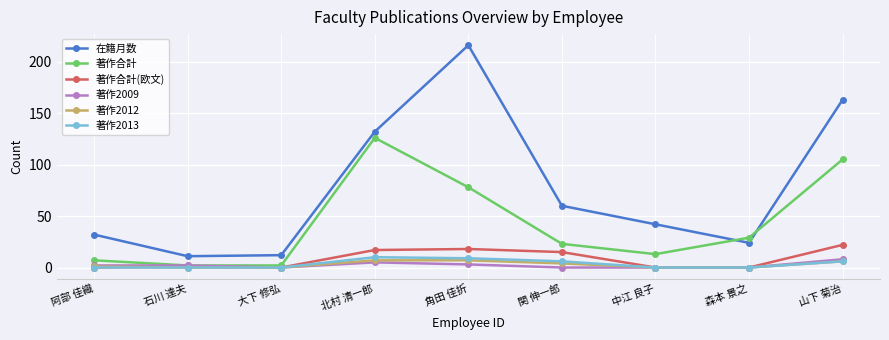

What is the total value across all series at 関 伸一郎?

108